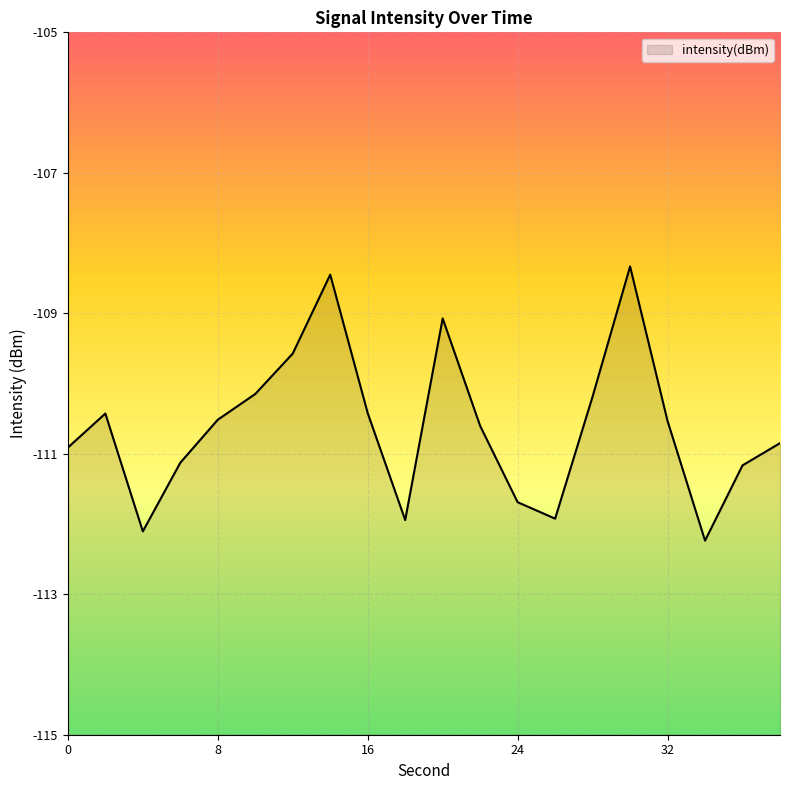

Rank the categories by value from lowest to highest.

34, 4, 18, 26, 24, 36, 6, 0, 38, 22, 32, 8, 2, 16, 28, 10, 12, 20, 14, 30